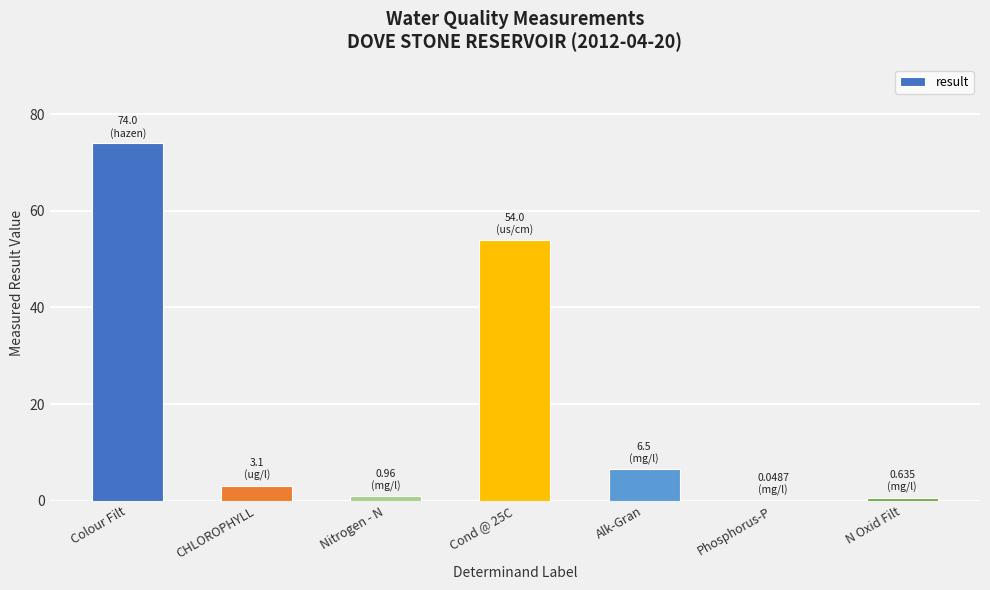

What is the sum of all values?

139.2